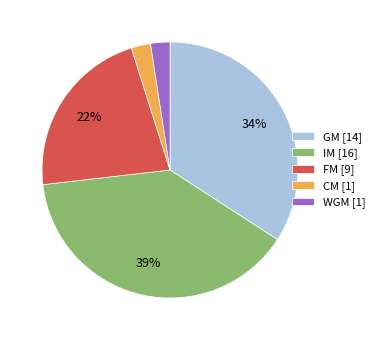

Count the number of slices in the pie.

5